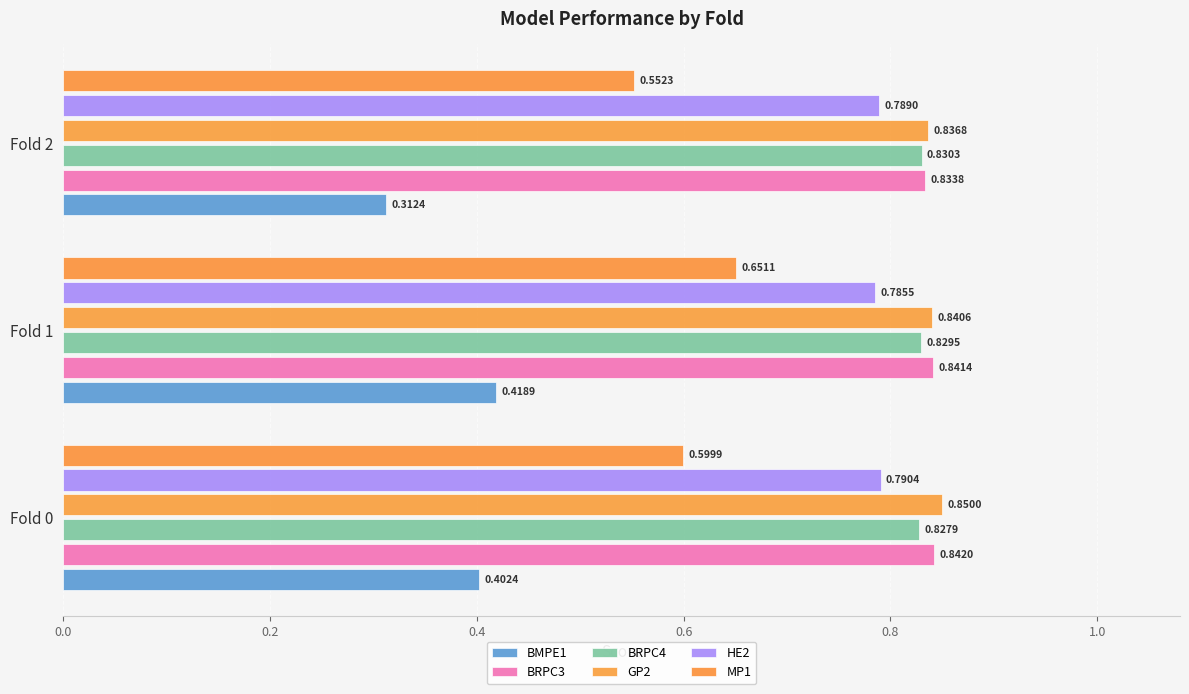

How many categories are shown in the chart?

3